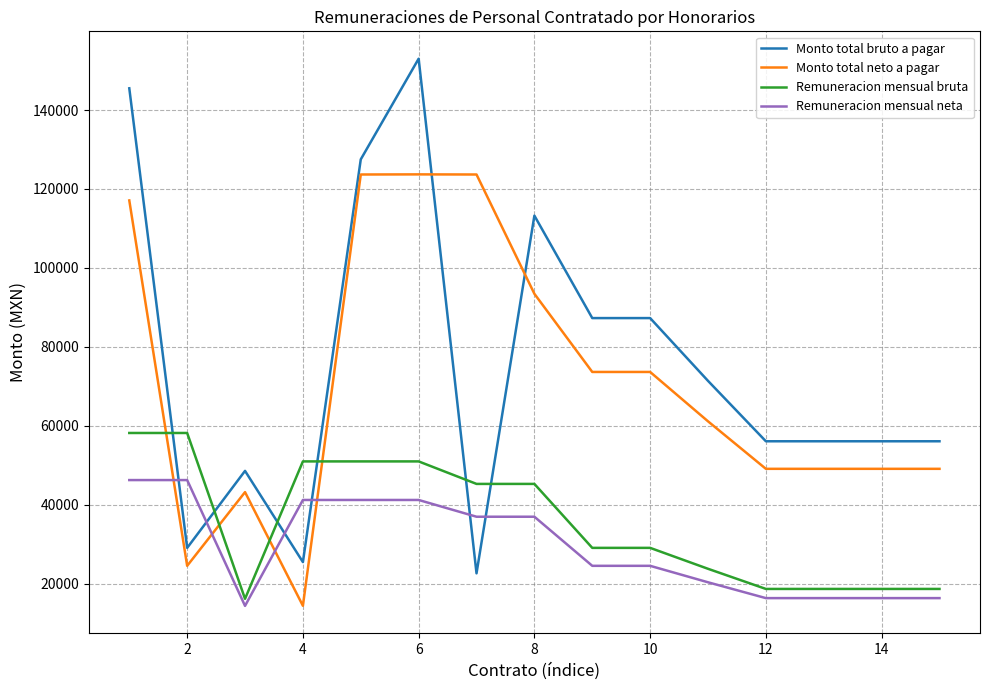

How many intersections are there between Monto total neto a pagar and Remuneracion mensual bruta?

4